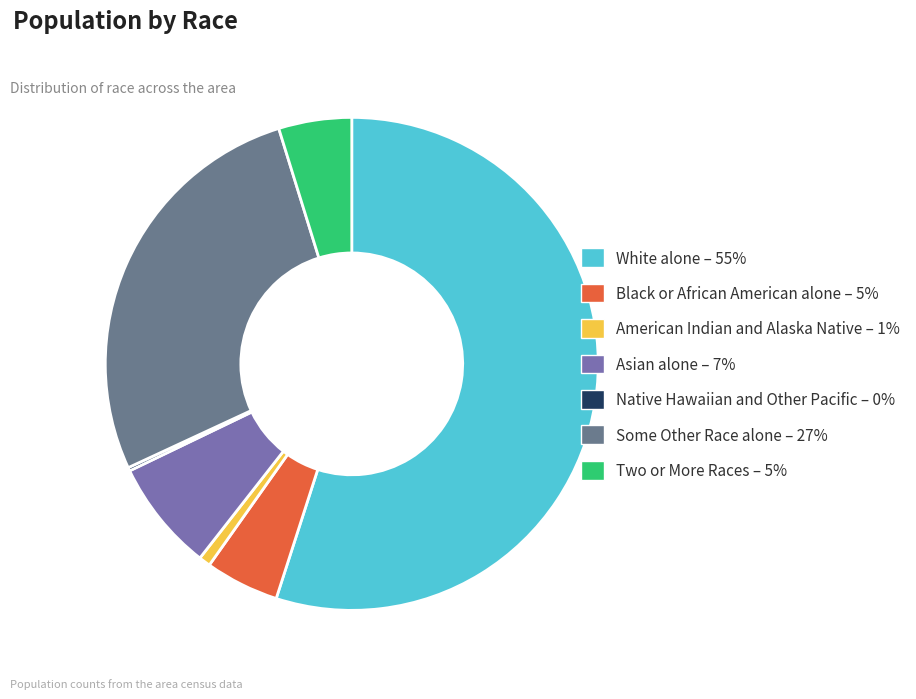

Which has a higher value, American Indian and Alaska Native or White alone?

White alone